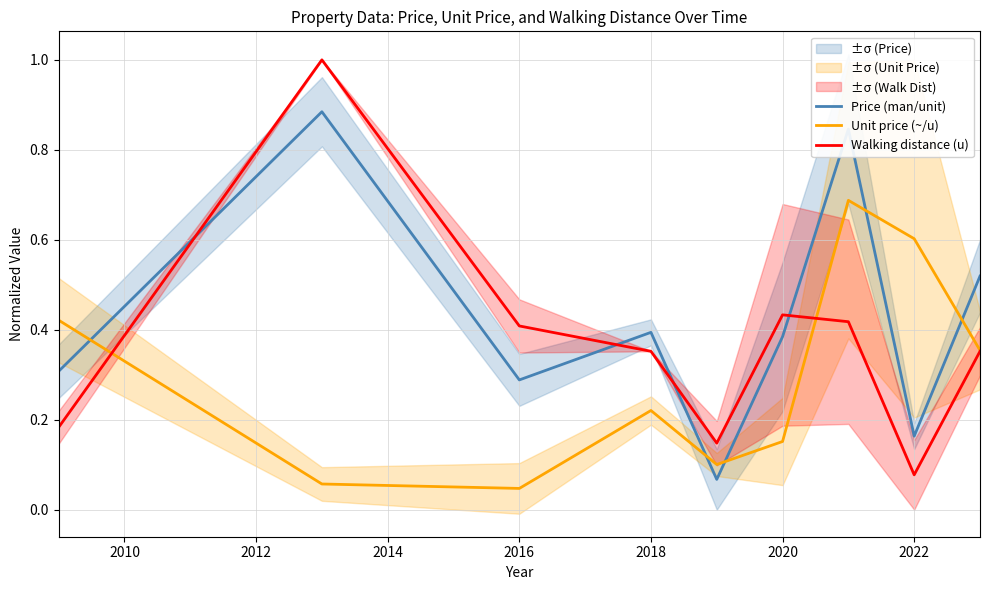

List the series in order of their overall mean, highest first.

Price (man/unit), Walking distance (u), Unit price (~/u)